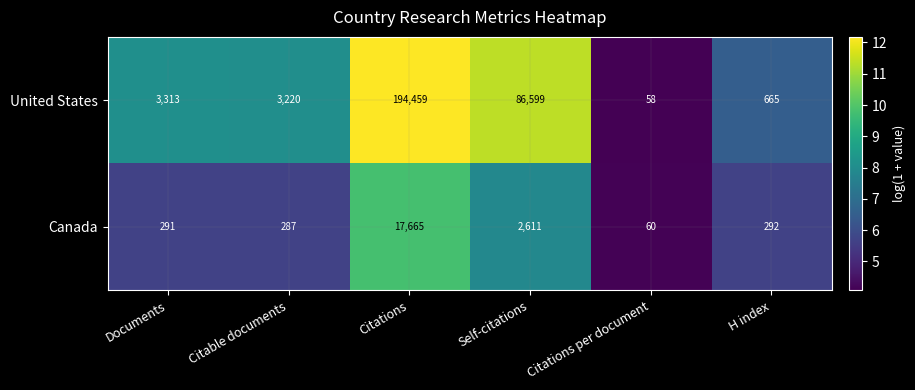

Which series changed the most between Citations and Self-citations?

United States